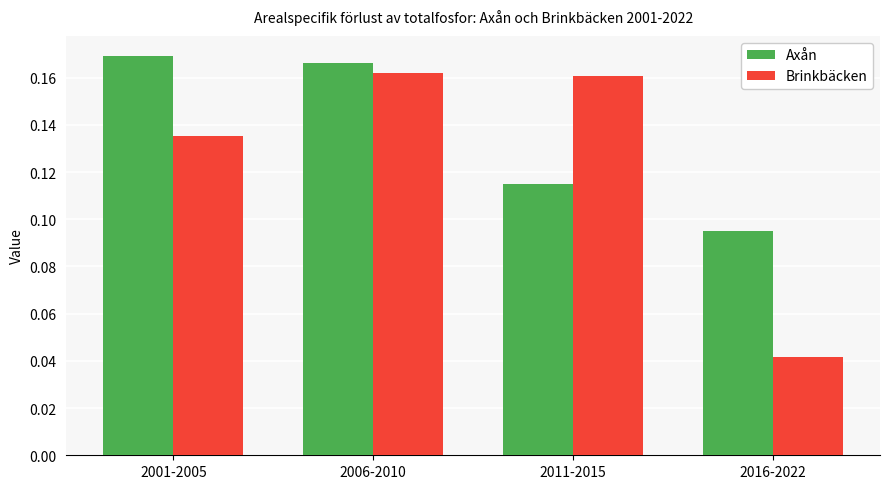

At which label is Brinkbäcken closest to 0?

2016-2022